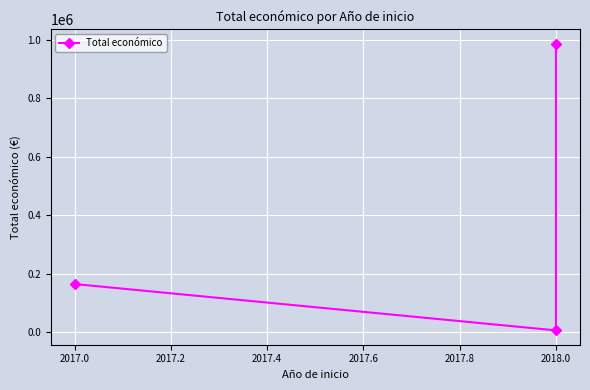

What is the sum of the values at 2017.2 and 2017.0?

994074